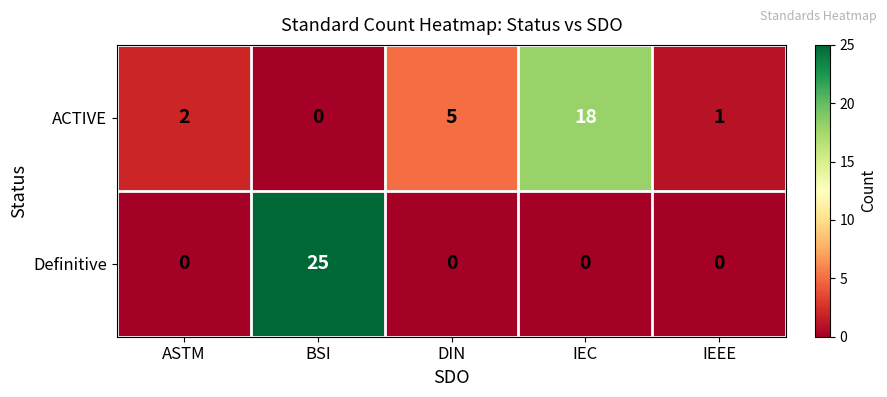

What is the total value across all series at DIN?

5